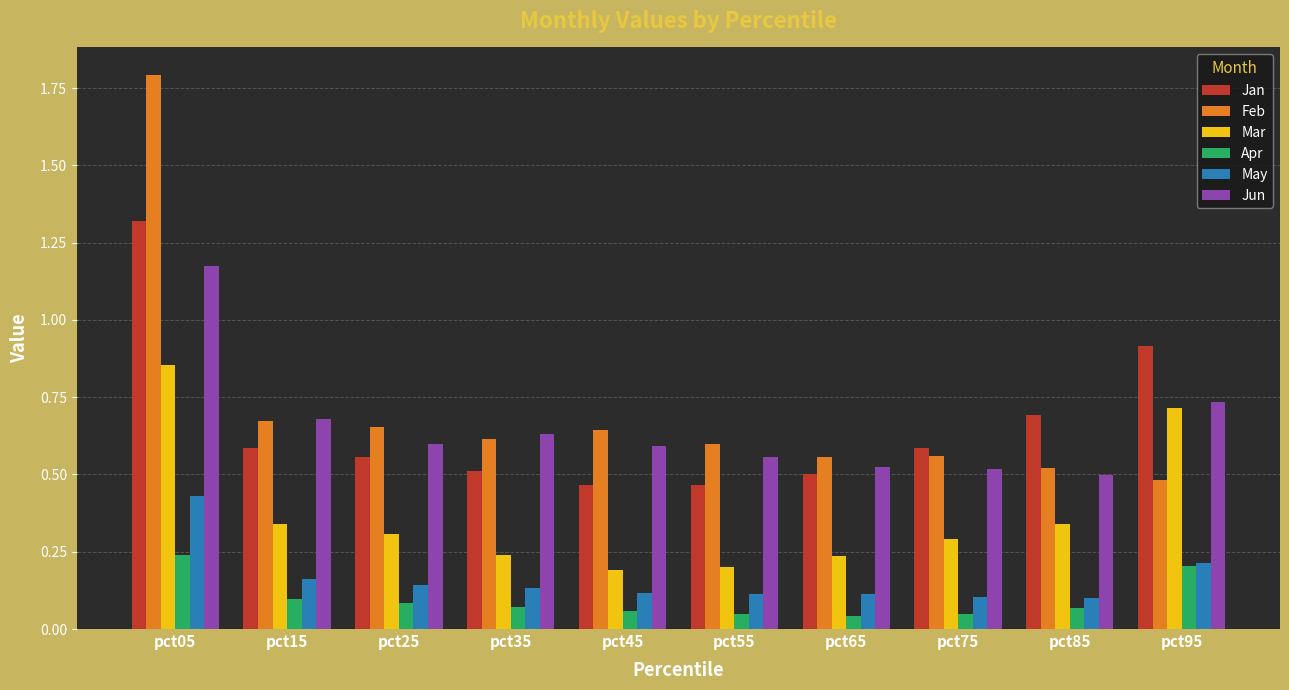

Between pct35 and pct65, which series saw the biggest shift?

Jun